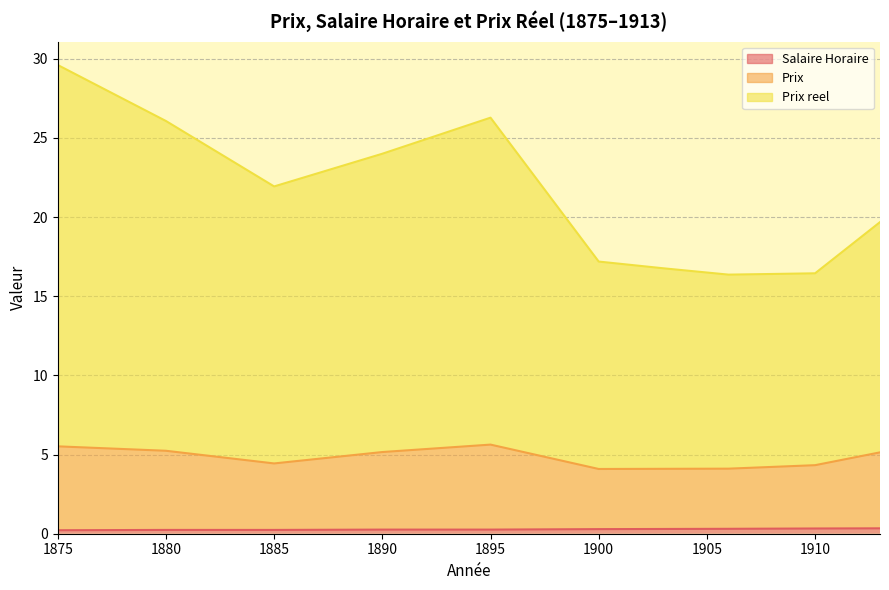

Where is Salaire Horaire nearest to the value 0?

1875